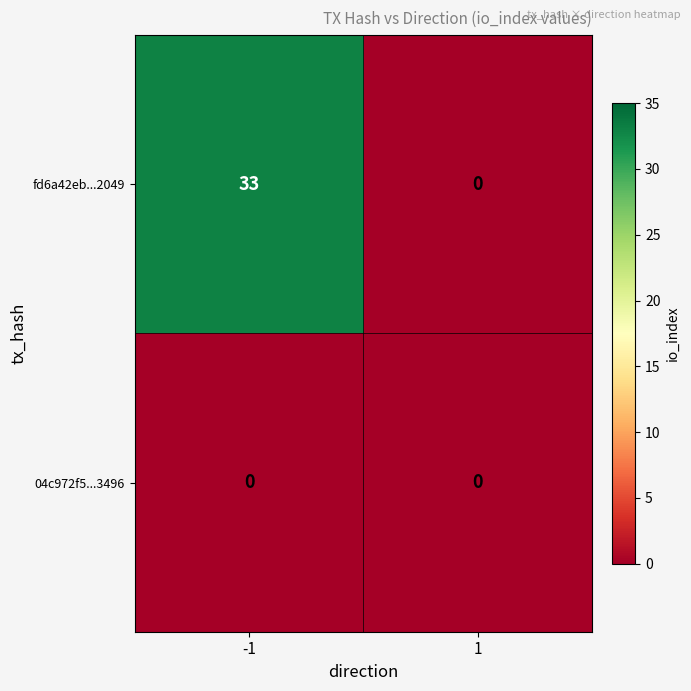

What is the difference between the maximum and minimum values in the fd6a42eb...2049 series?

33